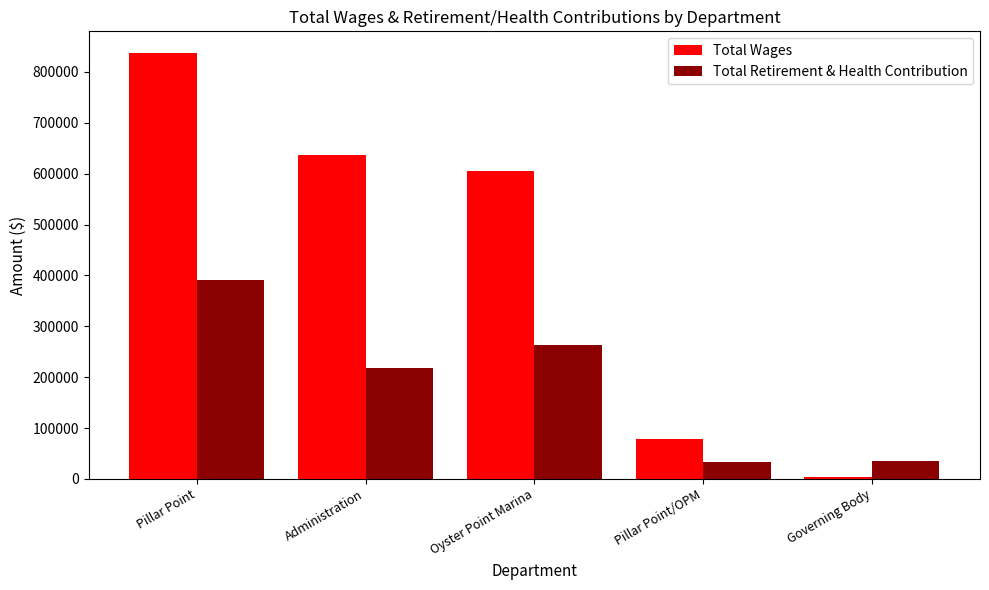

What is the label of the 1st bar from the right?

Governing Body